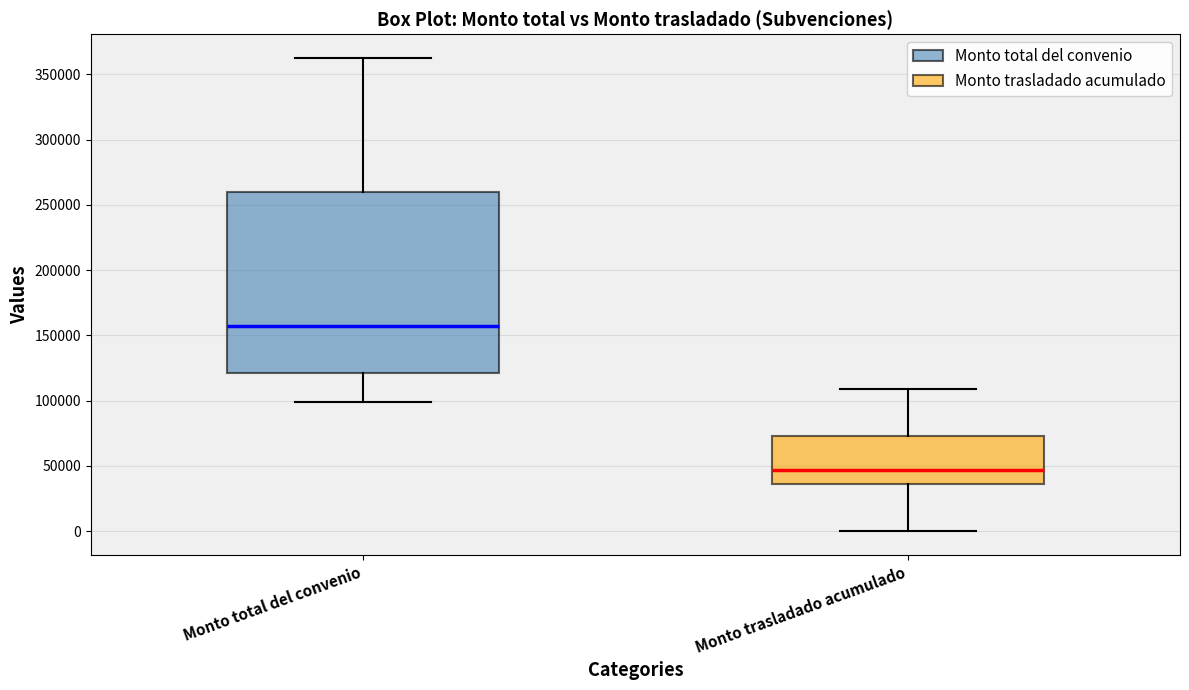

Where is the lower edge of the box for Monto trasladado acumulado on the y-axis? The values are not printed on the chart, so give them approximately, as read against the axis.

35000